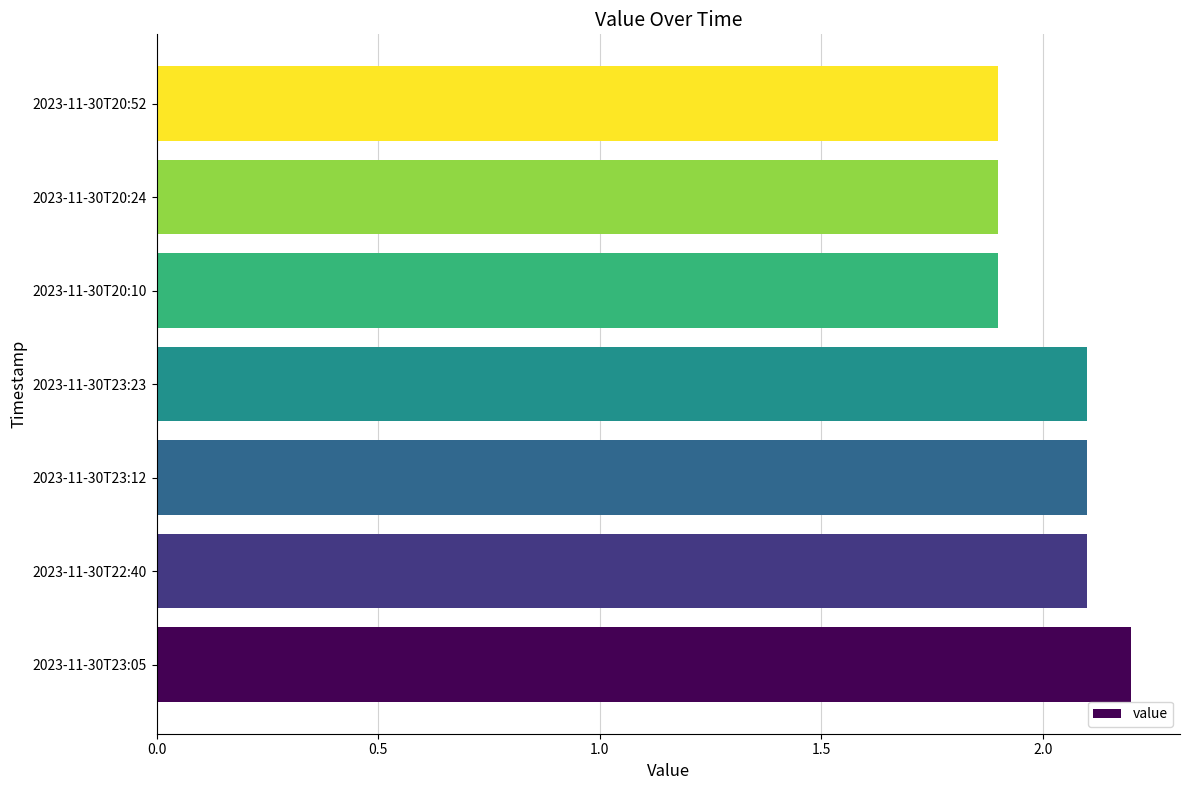

Count the values in the range 1 to 2.

3